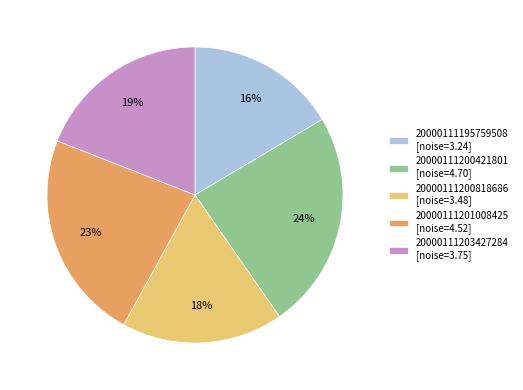

Is there any slice that represents more than half of the pie?

No